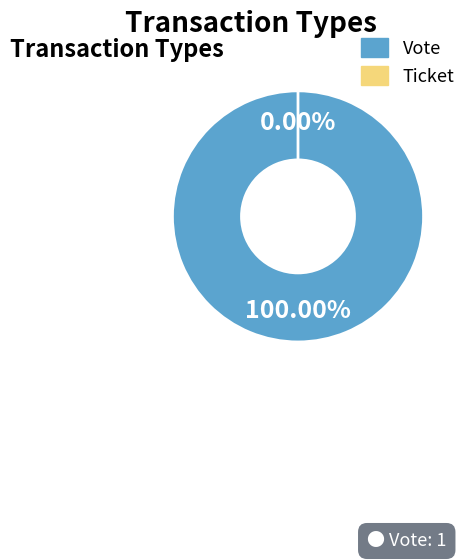

How many segments does this pie chart have?

2